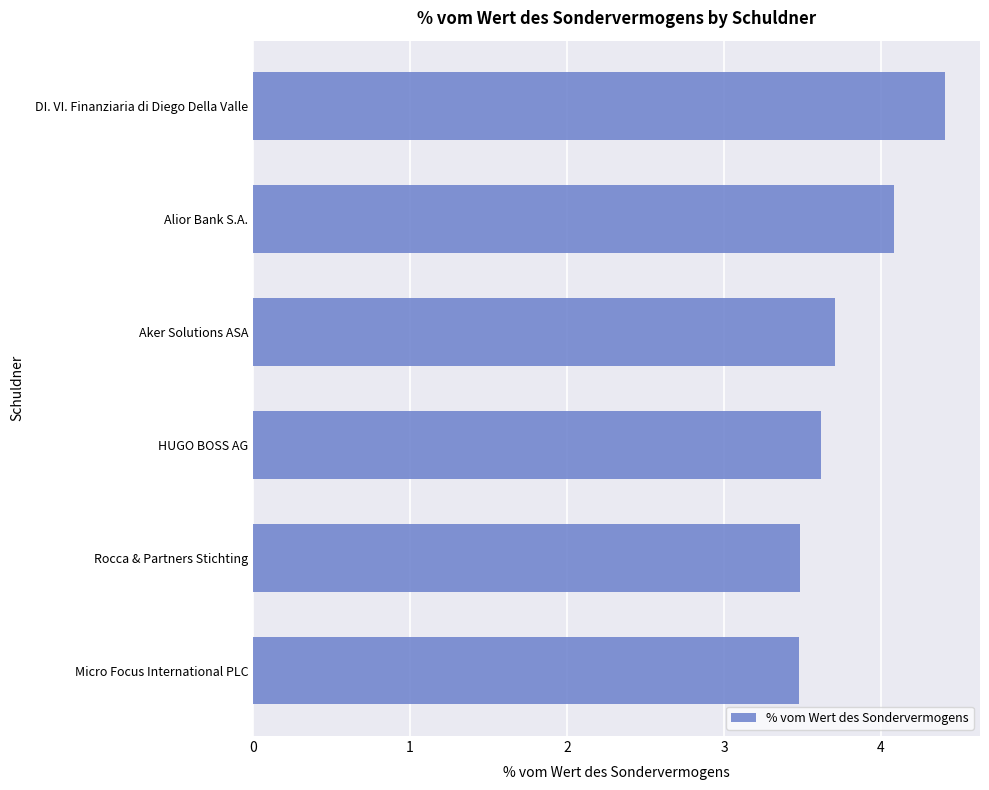

What is the sum of all values?

22.8